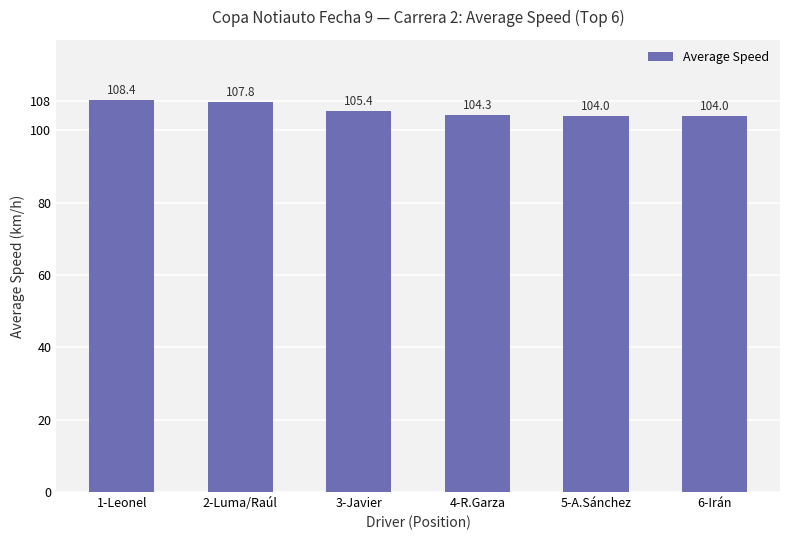

Approximately how many times larger is the value at 4-R.Garza compared to 2-Luma/Raúl?

1.0